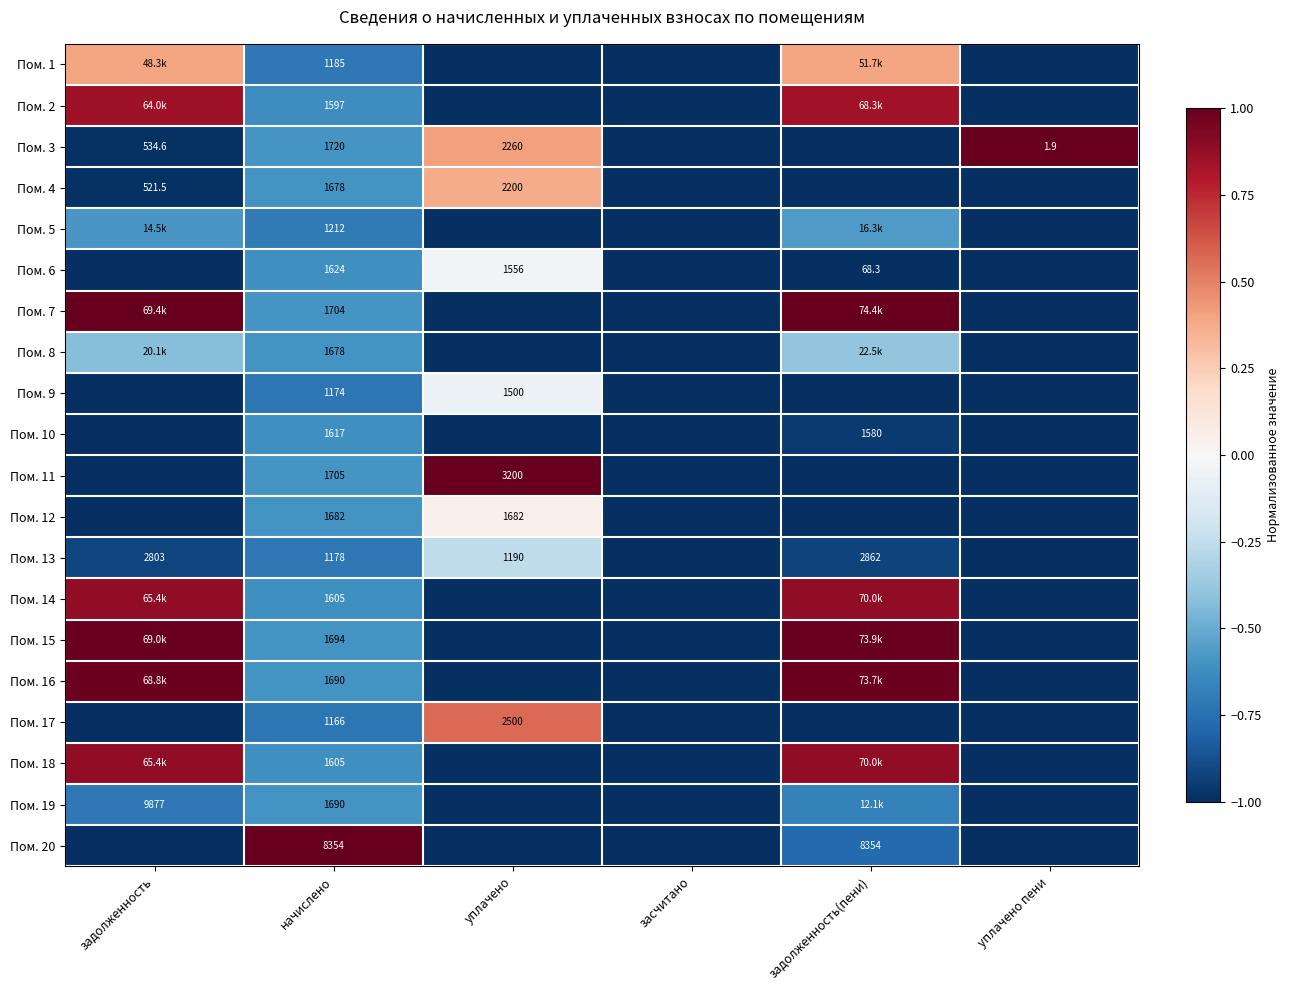

Is the value of Пом. 13 at задолженность(пени) greater than the value of Пом. 8 at начислено?

Yes